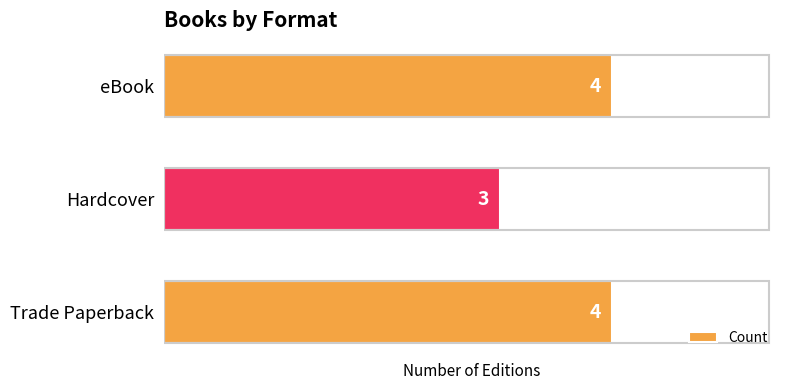

Where is the data nearest to the value 3?

Hardcover